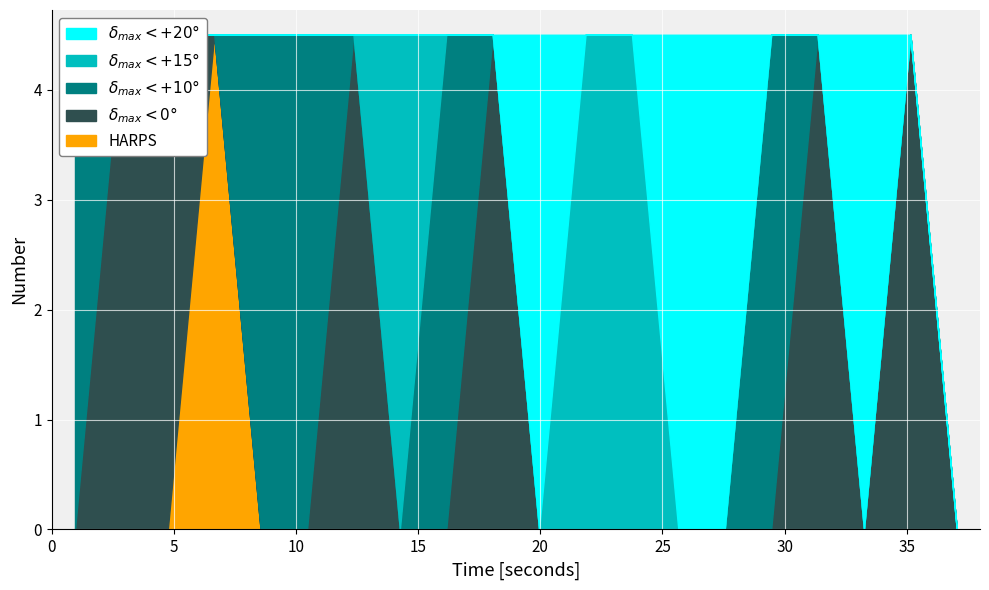

Does the chart display data point markers on the line(s)?

No